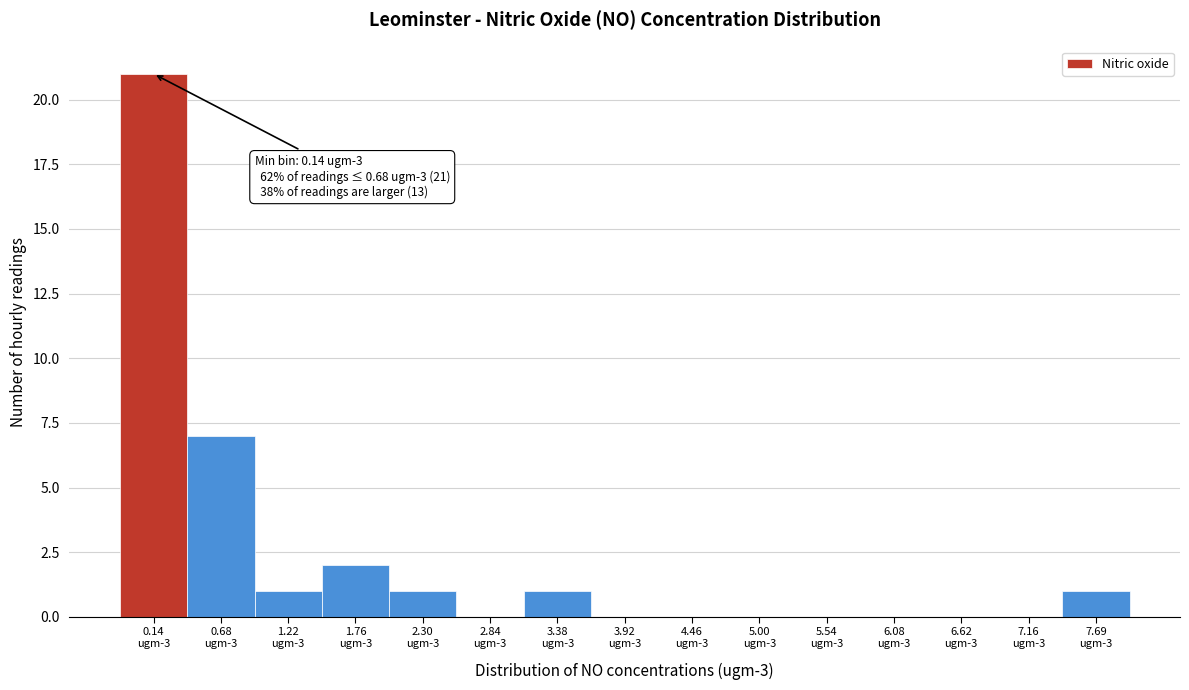

What is the greatest value displayed?

21